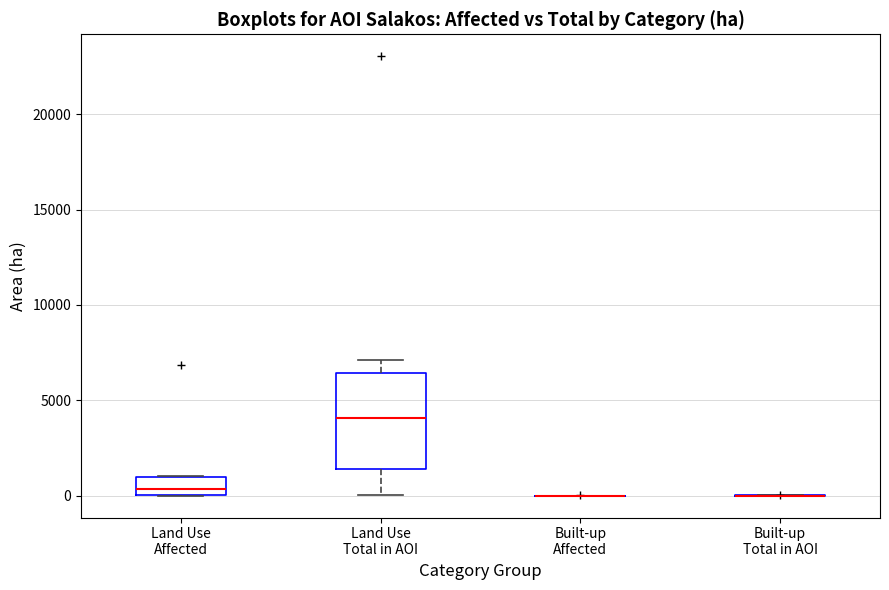

Reading left to right, read every box against the y-axis: the position of its median line, the range the box covers, and the ends of its whiskers. The values are not printed on the chart, so give them approximately, as read against the axis.

Land Use Affected: median 500, box 0 to 1000, whiskers 0 to 1000
Land Use Total in AOI: median 4000, box 1500 to 6500, whiskers 0 to 7000
Built-up Affected: box collapsed to a line at 0, whiskers 0 to 0
Built-up Total in AOI: box collapsed to a line at 0, whiskers 0 to 0